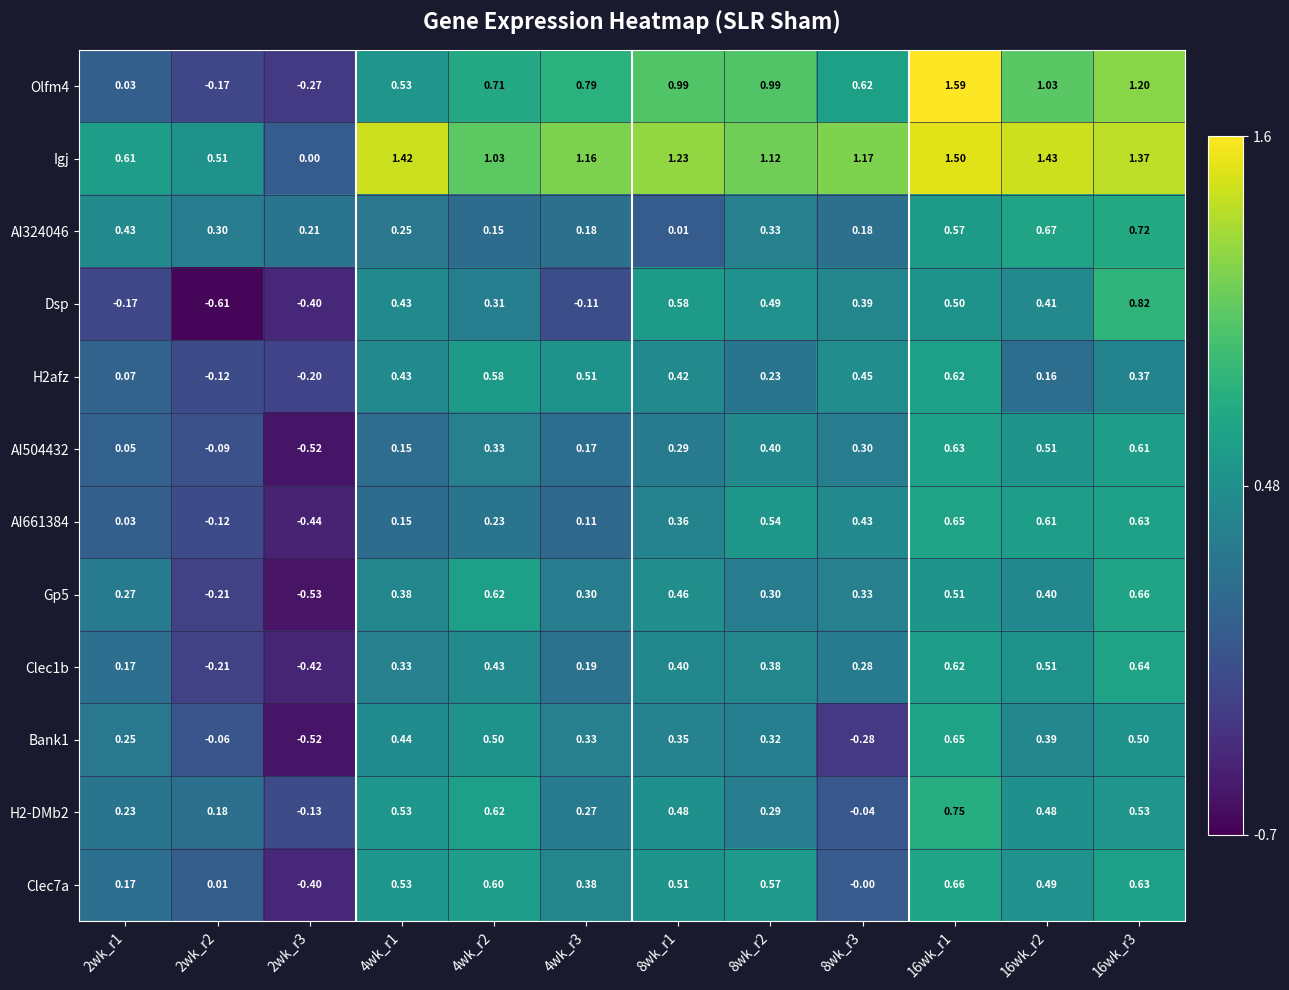

Which series has the largest total across all categories?

Igj